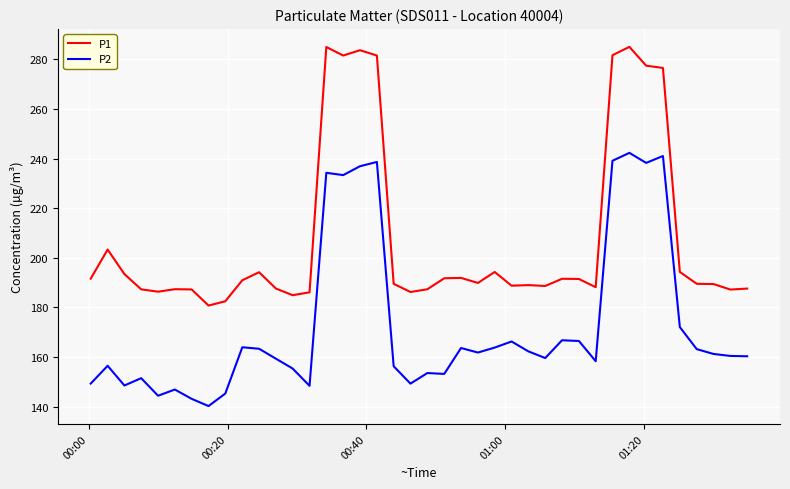

Which series has the widest spread of values?

P1